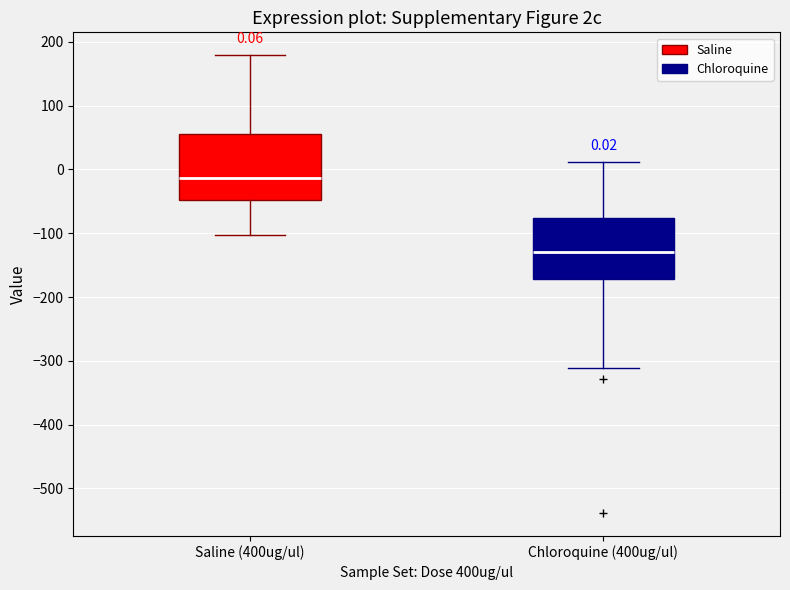

Which box's median line is the lowest?

Chloroquine (400ug/ul)